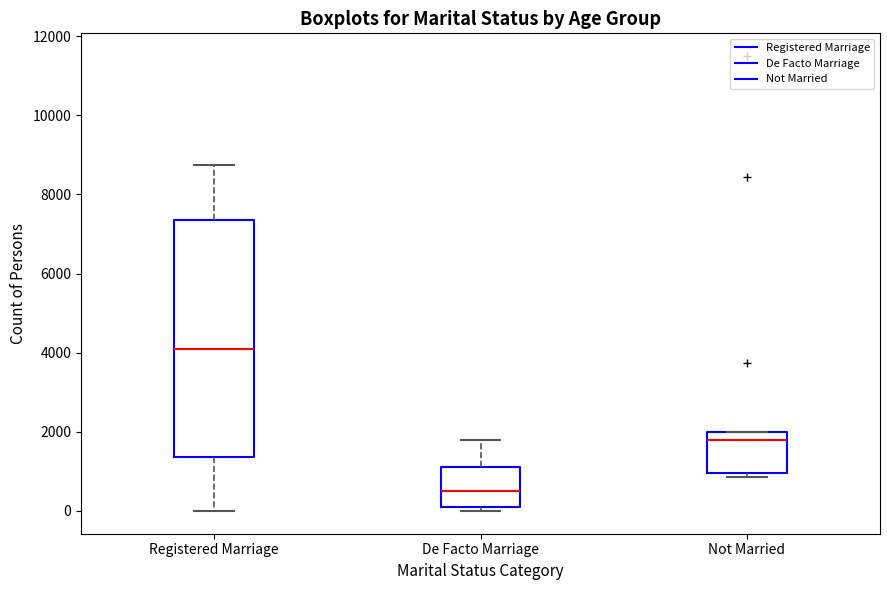

Where is the lower edge of the box for De Facto Marriage on the y-axis? The values are not printed on the chart, so give them approximately, as read against the axis.

0